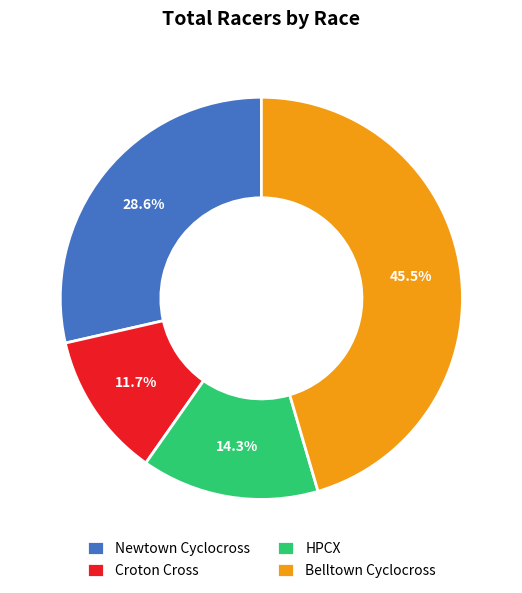

True or false: HPCX accounts for 2% of the total.

False